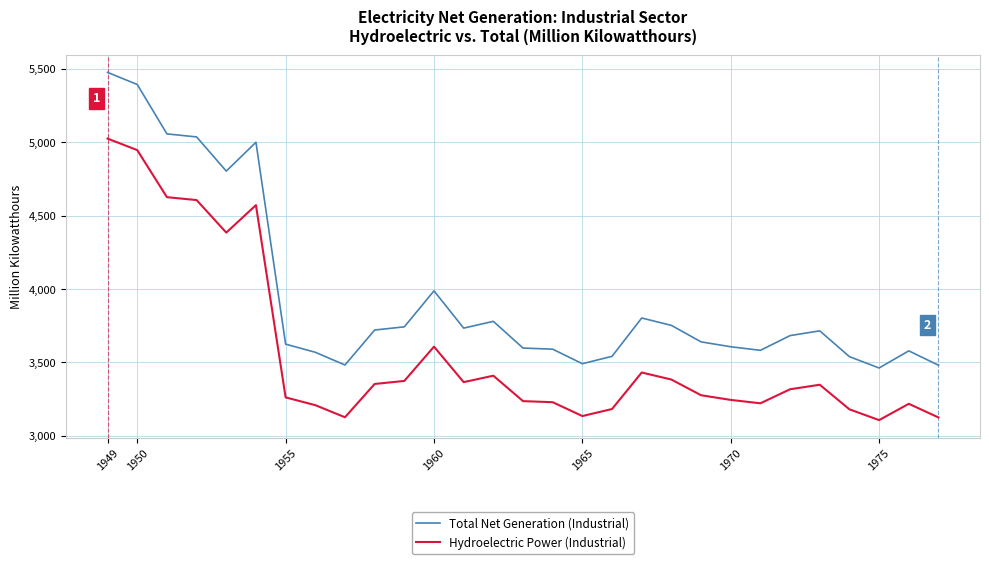

What is the maximum value for Total Net Generation (Industrial)?

5476.0